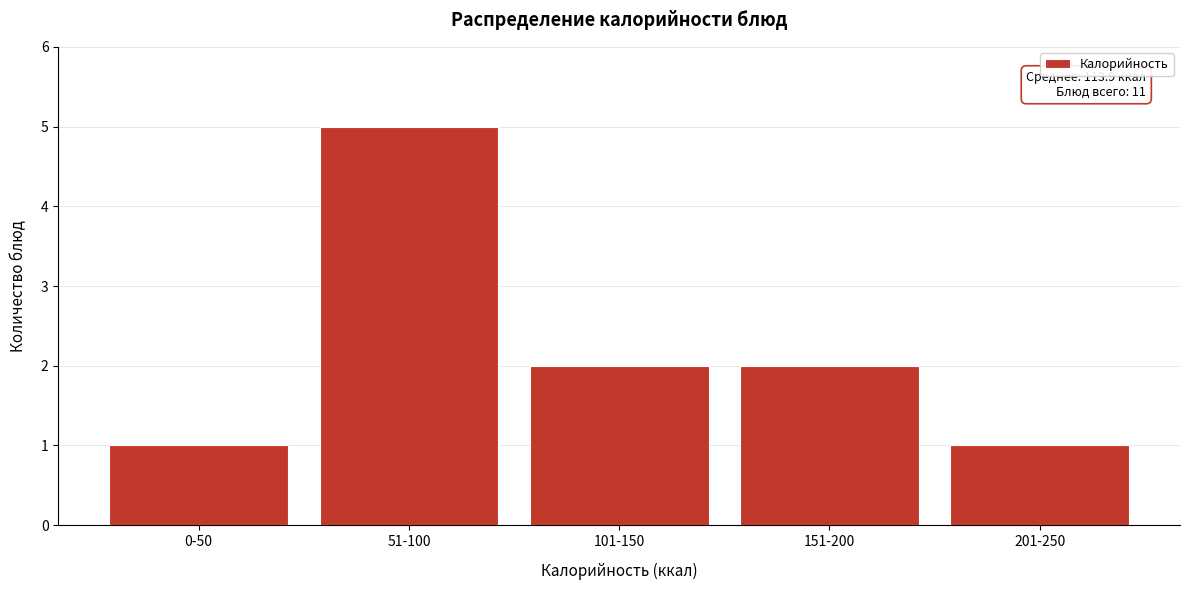

Reading right to left, list all the values displayed in this chart.

1	2	2	5	1